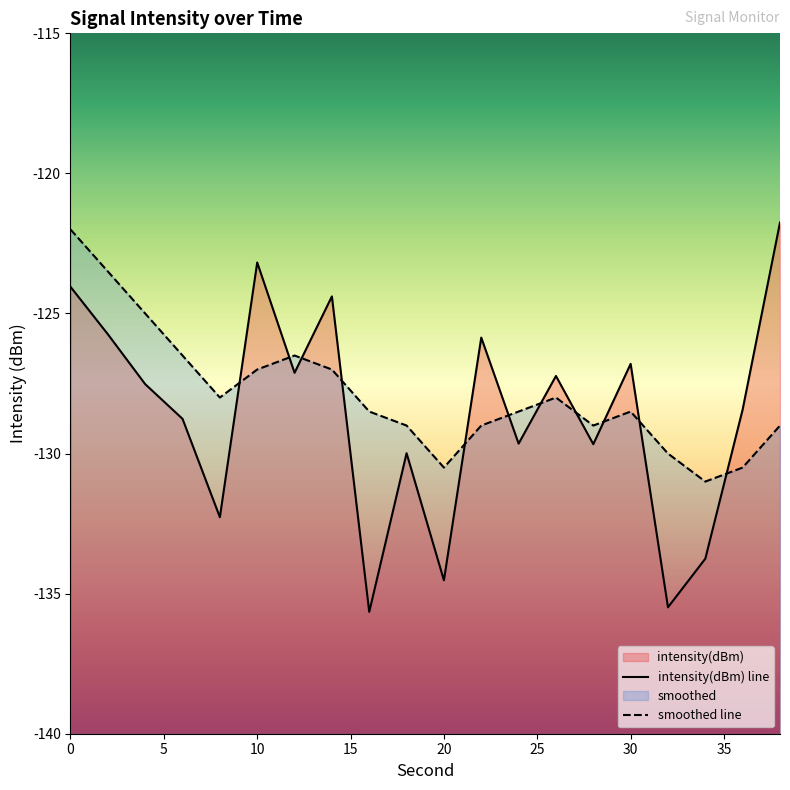

At which category does intensity(dBm) reach its first local valley?

8